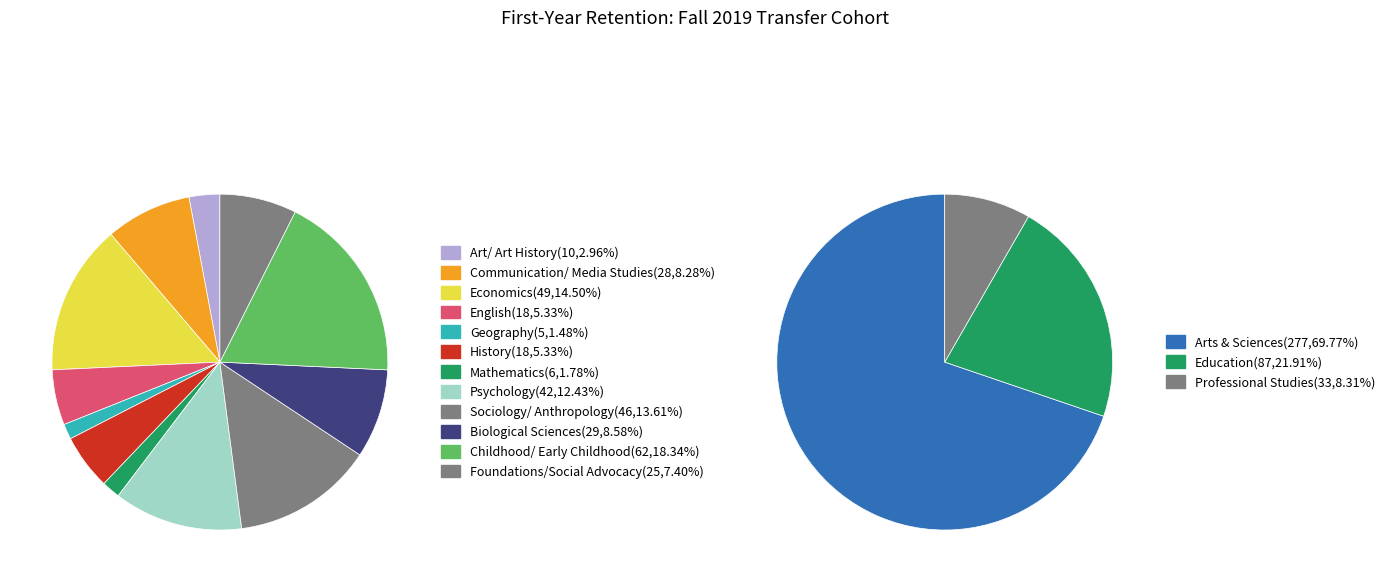

Is it true that Economics is 1% of the pie?

False